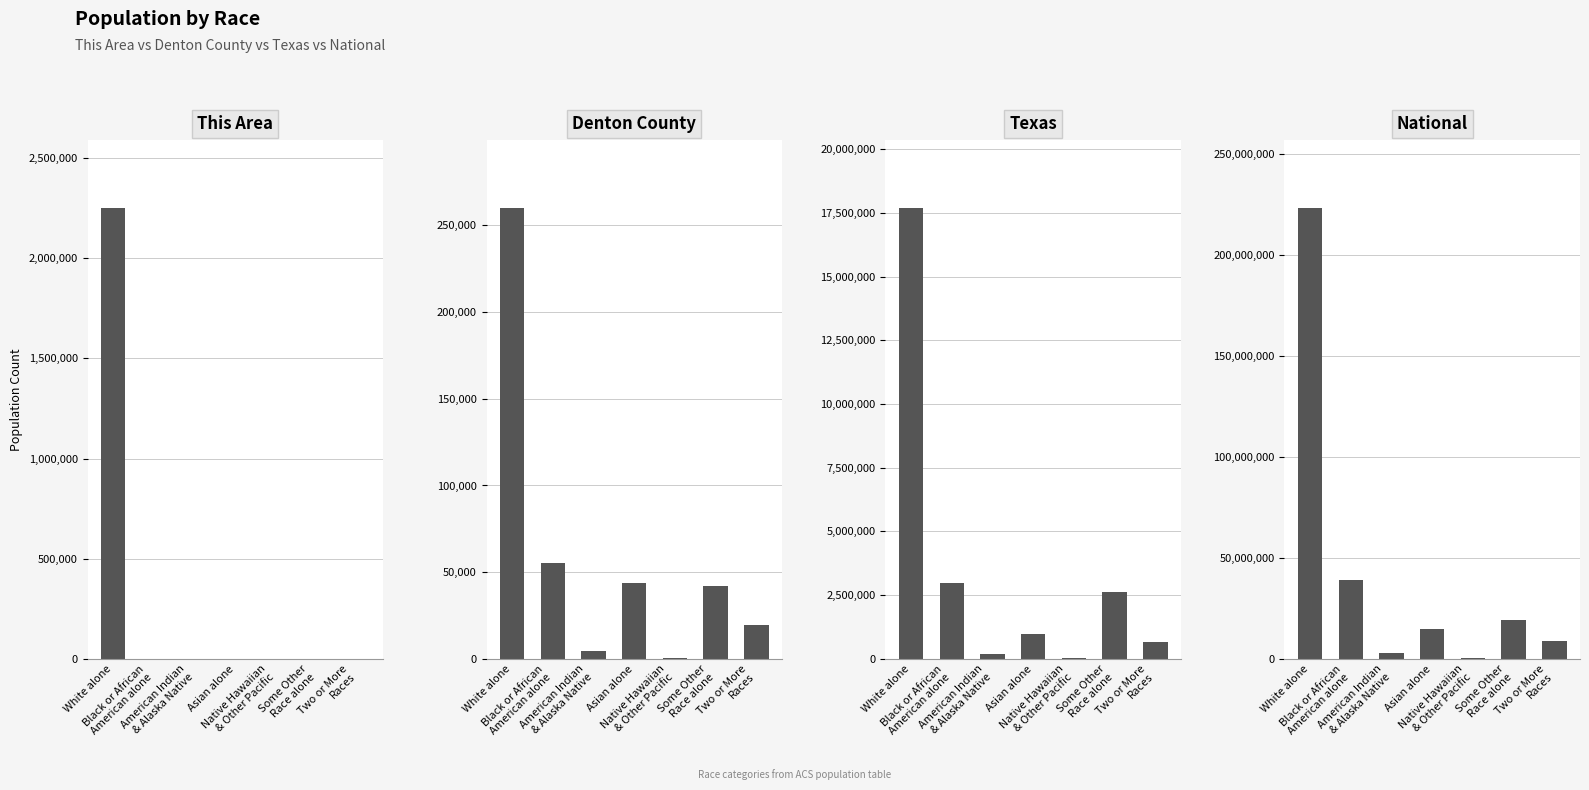

What position from the right is Two or More
Races?

1